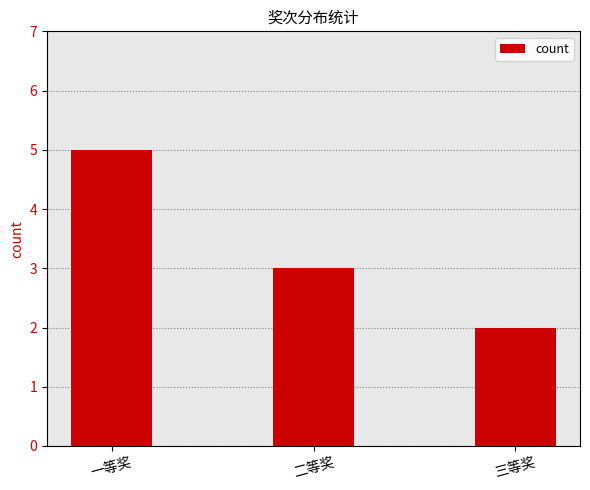

How many data points are less than 3?

1